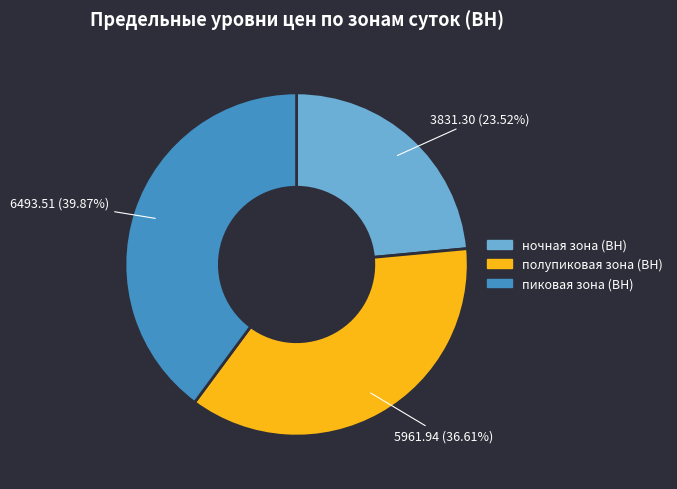

Is полупиковая зона (ВН) the majority of the pie?

No